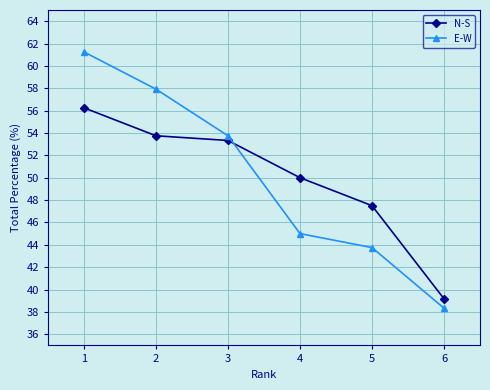

Is it true that E-W equals 65.3 at 6?

False